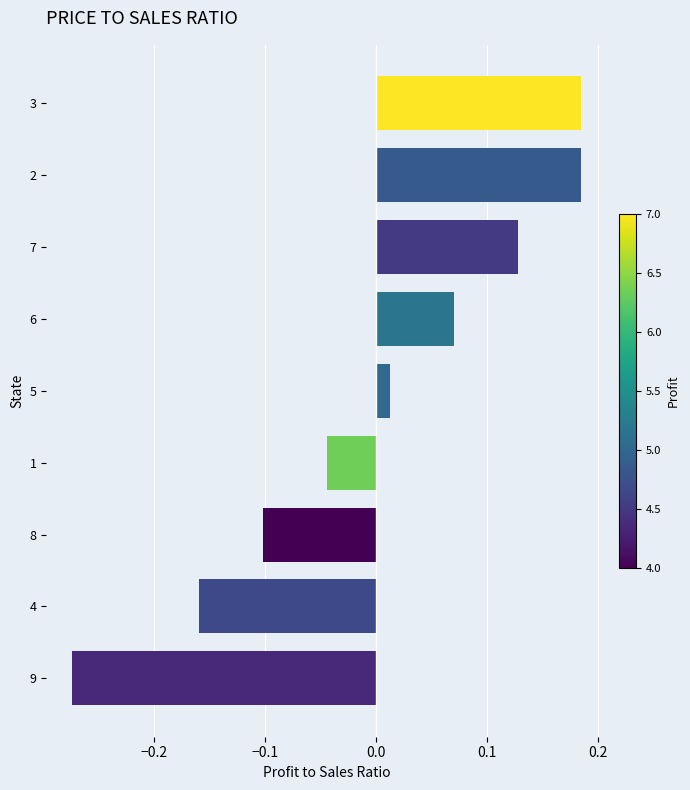

At which category does the chart reach its minimum across all series?

9